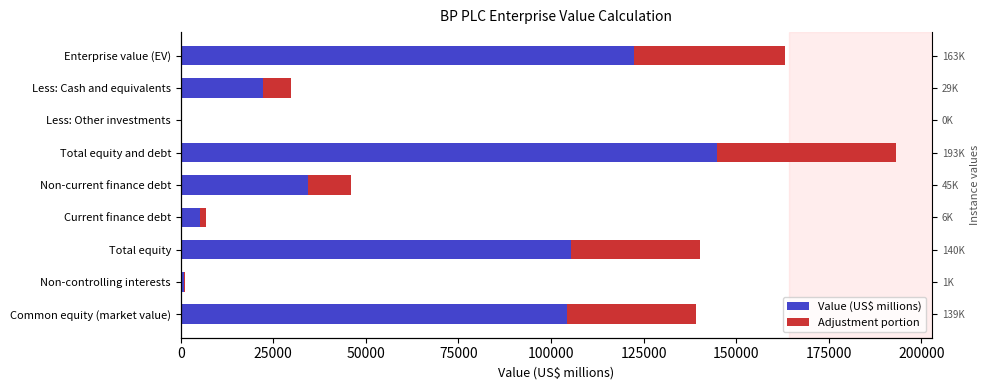

The Value (US$ millions) series shows 70761.6 at Common equity (market value). True or false?

False